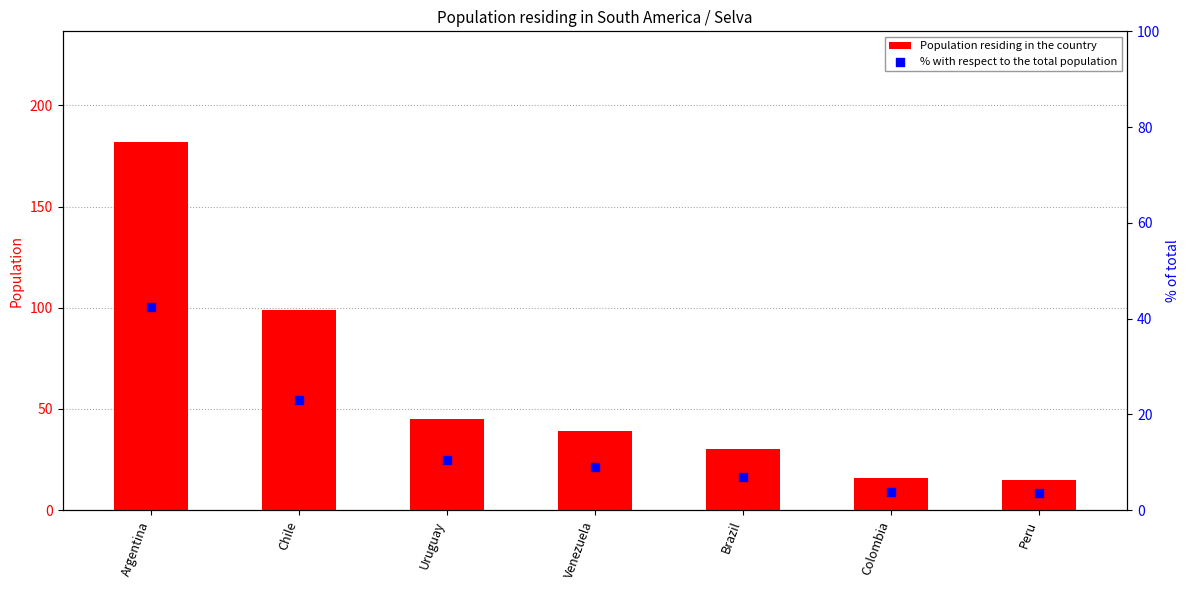

Which series has the largest total across all categories?

Population residing in the country